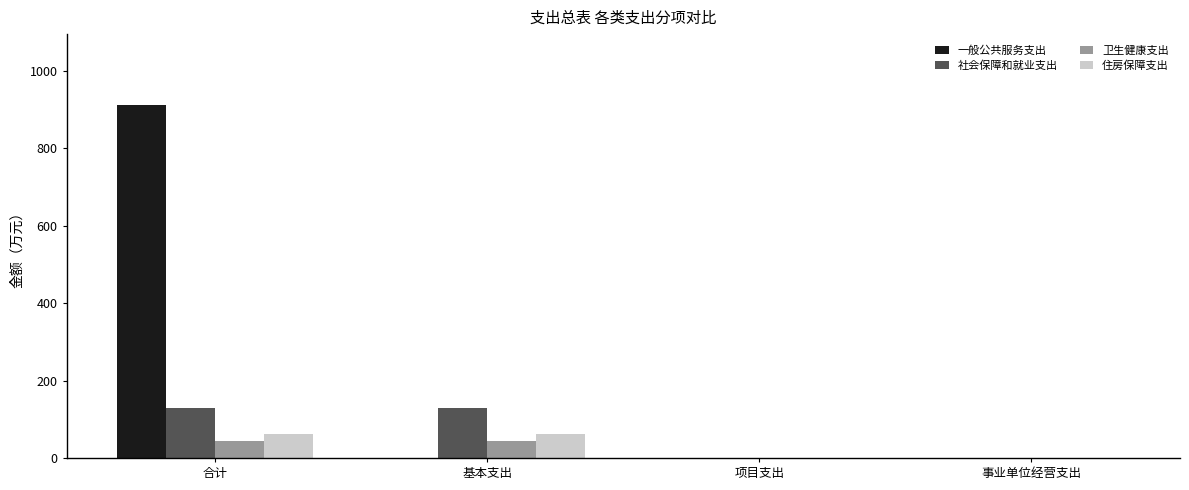

Is it true that 社会保障和就业支出 equals 82.1 at 项目支出?

False